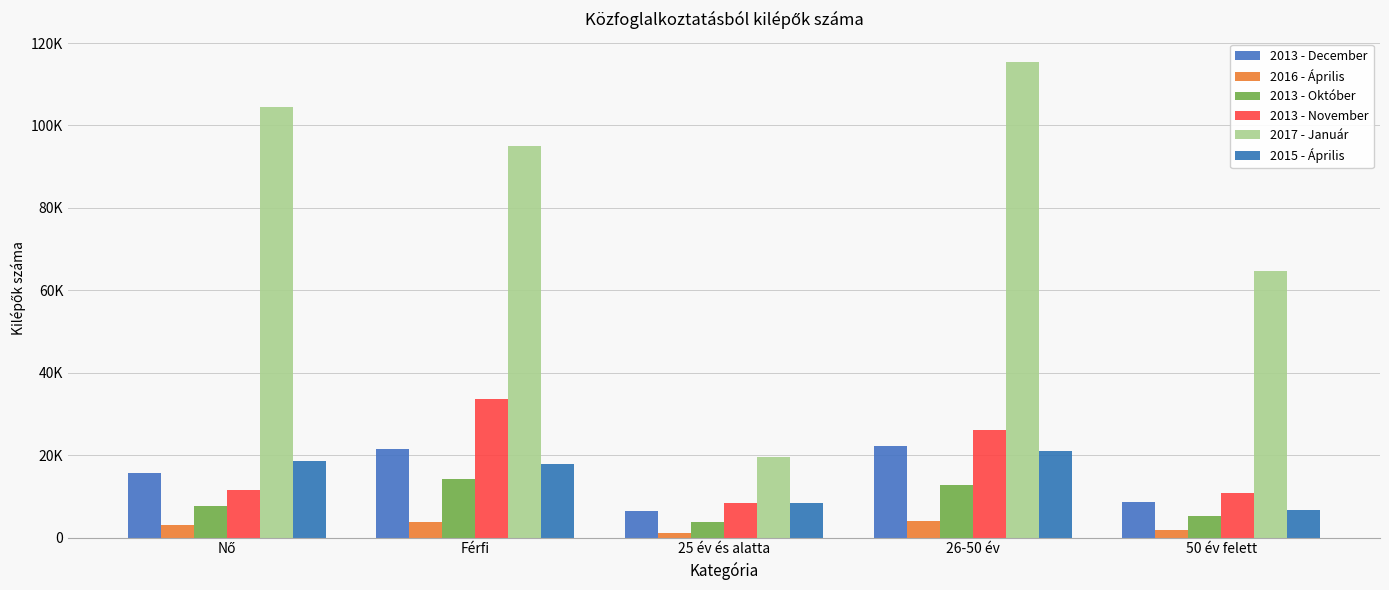

The value of 2015 - Április at Nő is 27519. True or false?

False